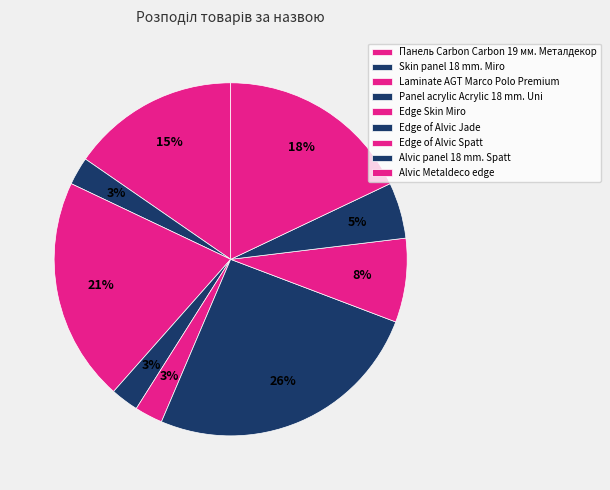

What is the largest slice in the pie chart?

Edge of Alvic Jade